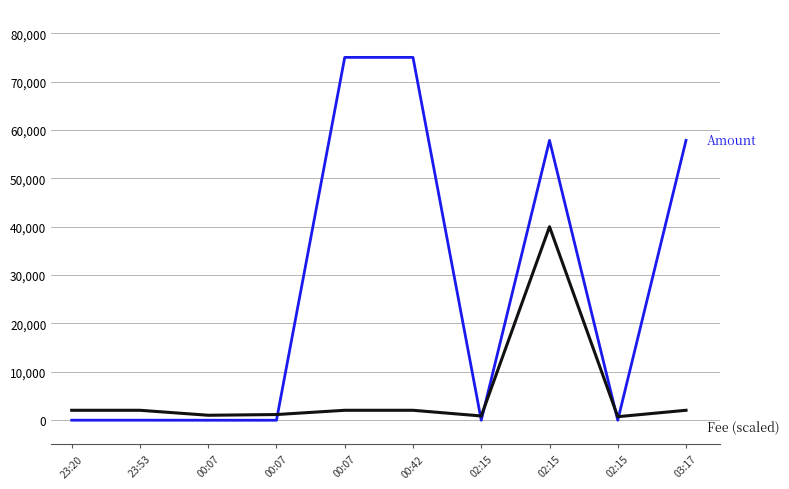

Does the chart display data point markers on the line(s)?

No